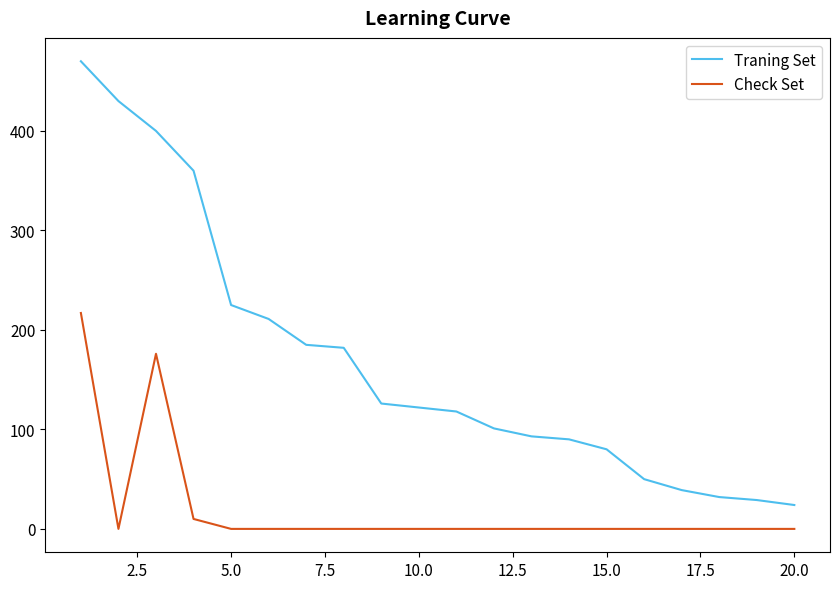

True or false: Traning Set and Check Set cross at least once.

False